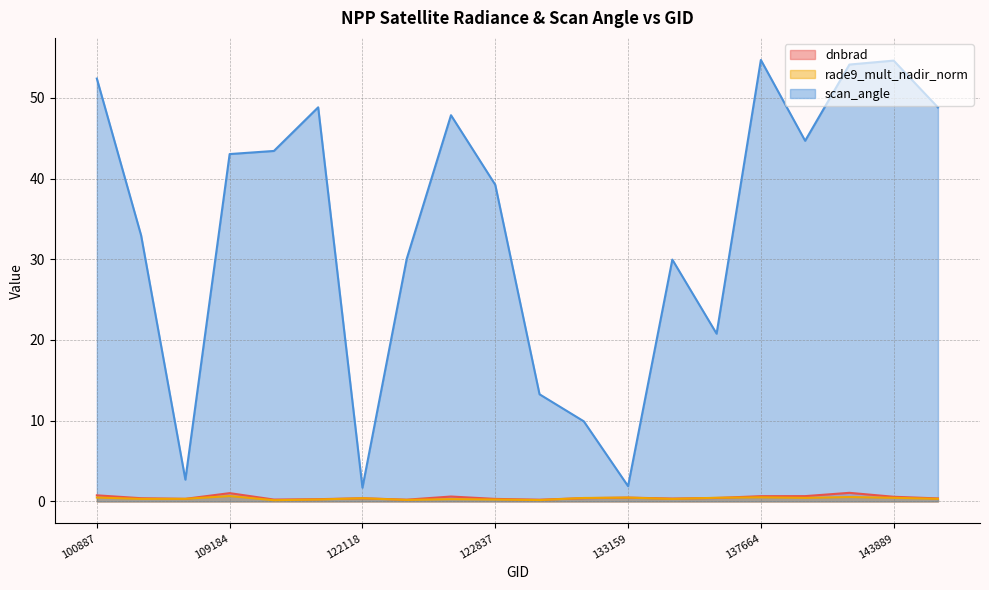

In dnbrad, how many points are lower than both neighbors (excluding endpoints)?

5